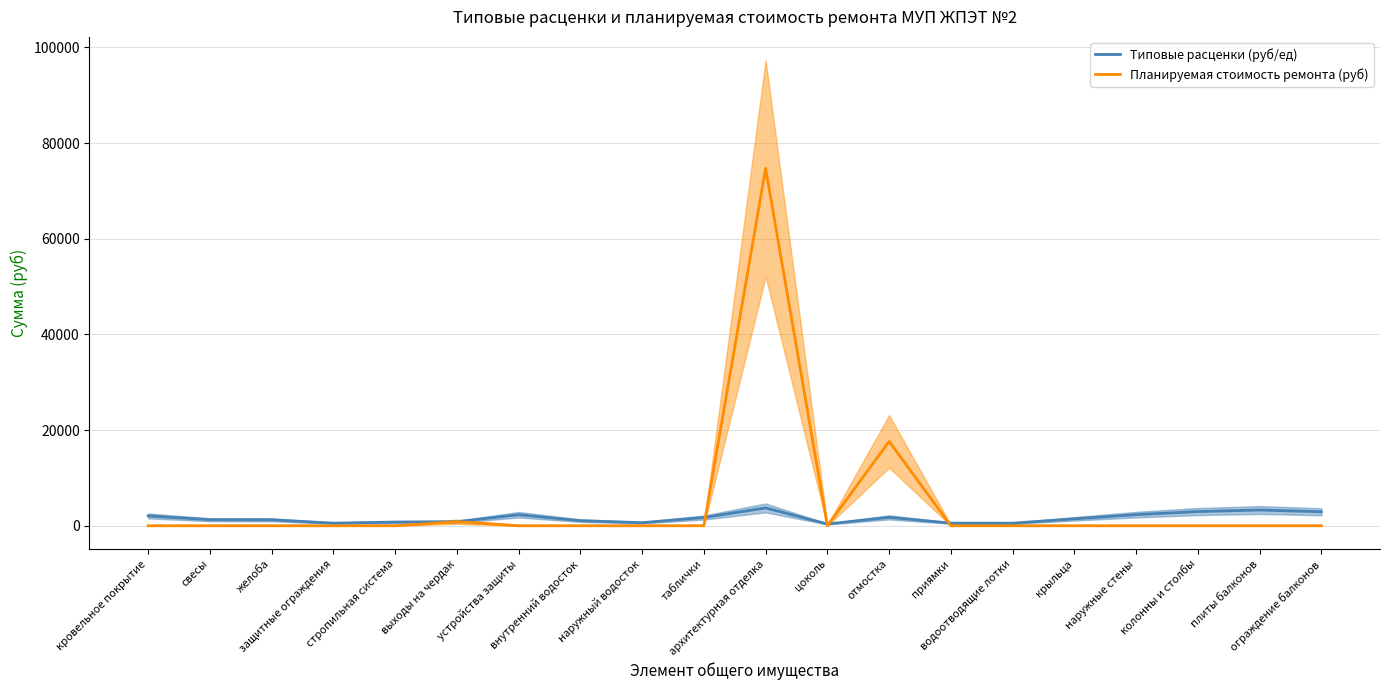

Is it true that Типовые расценки (руб/ед) equals 3298.8 at плиты балконов?

True